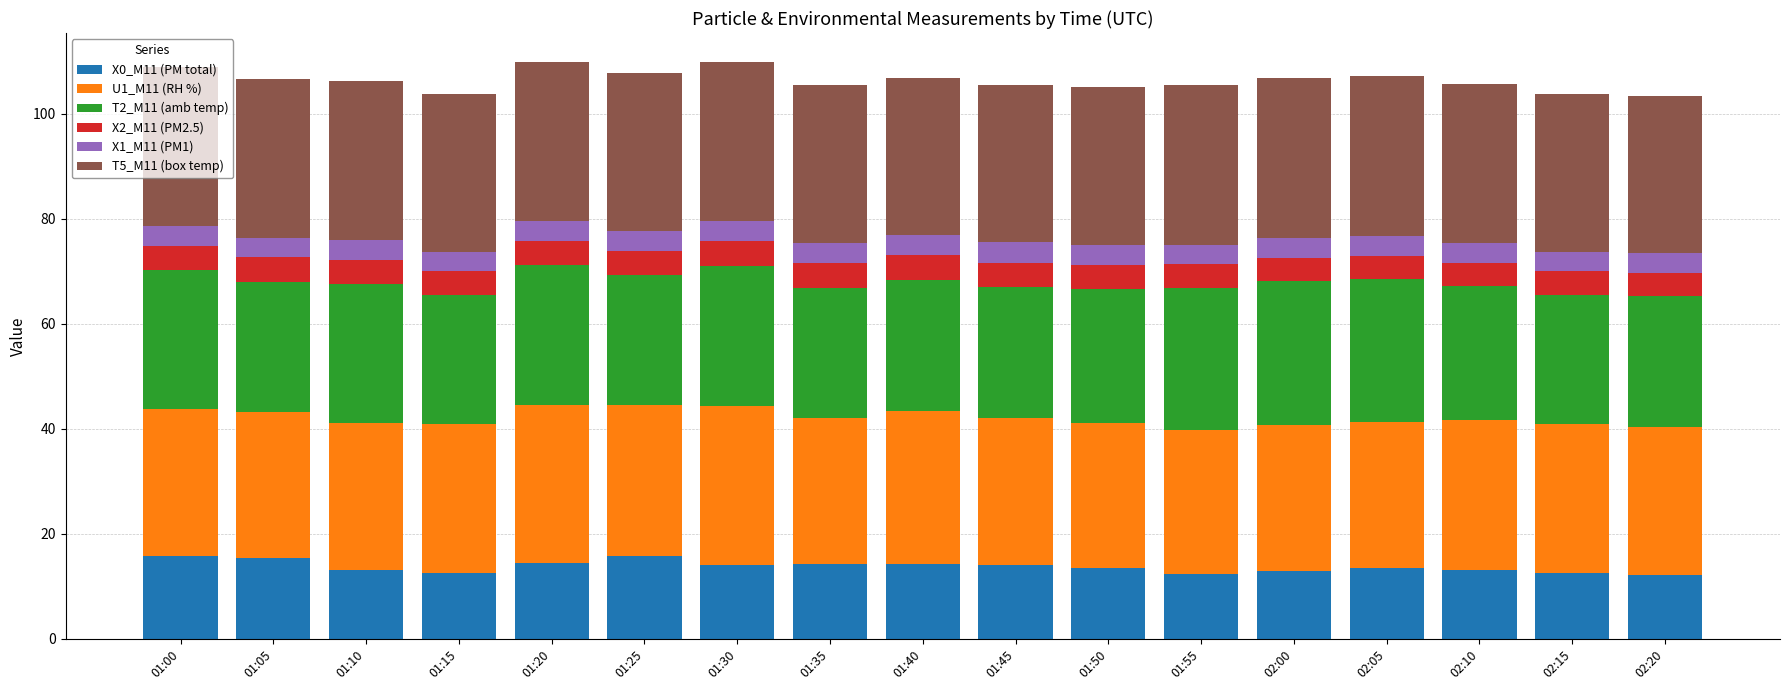

What is the total value across all series at 01:40?

106.9